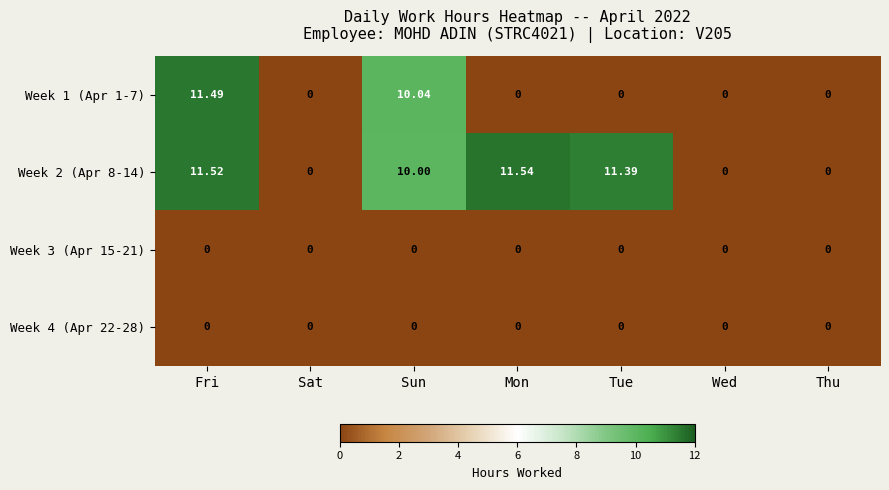

At which label does Week 1 (Apr 1-7) reach its peak?

Fri